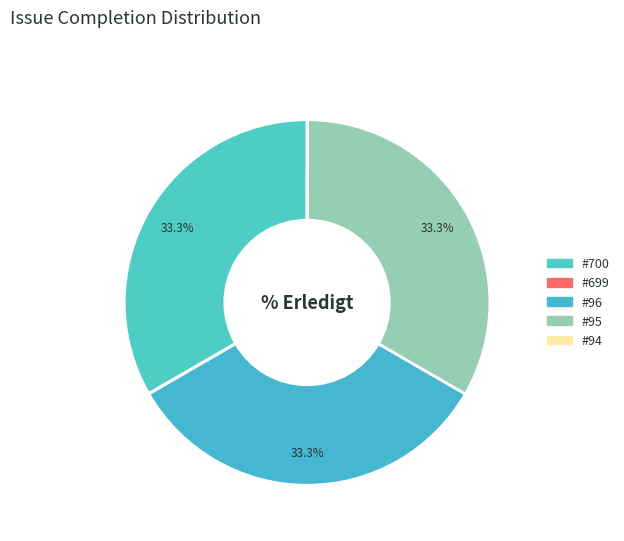

Count the number of slices in the pie.

5